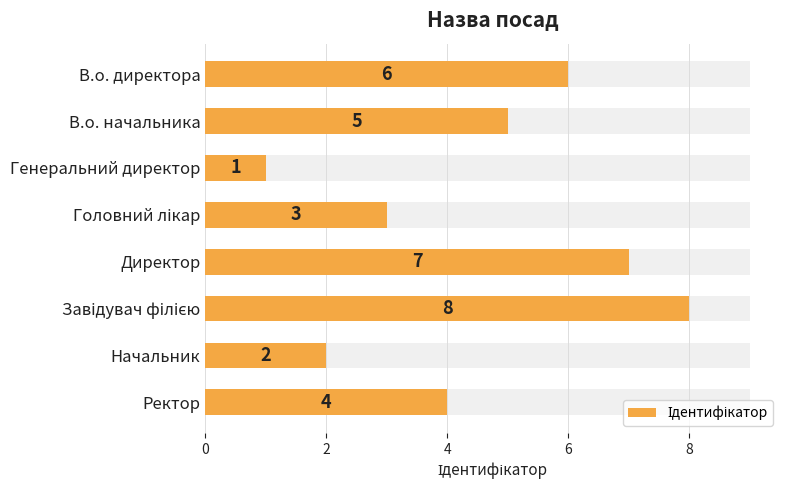

Reading right to left, transcribe all the data shown in this chart.

4	2	8	7	3	1	5	6